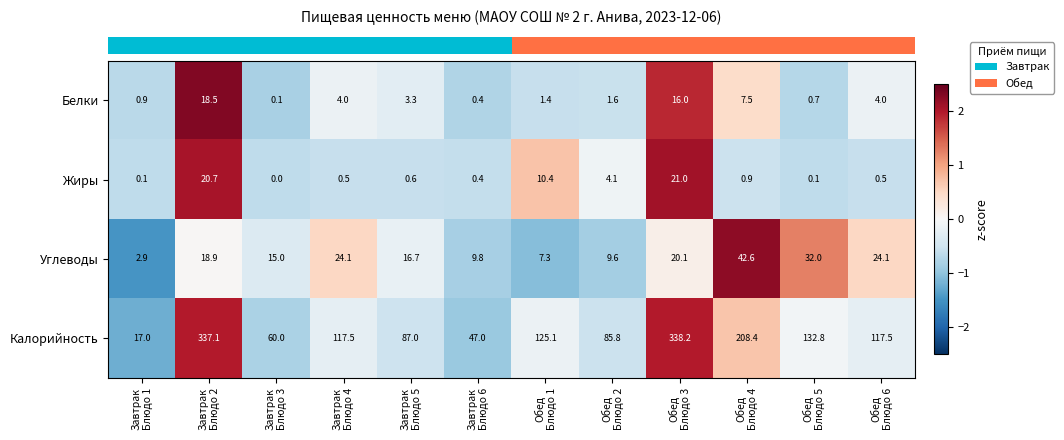

What is the highest value of the Углеводы series?

42.6